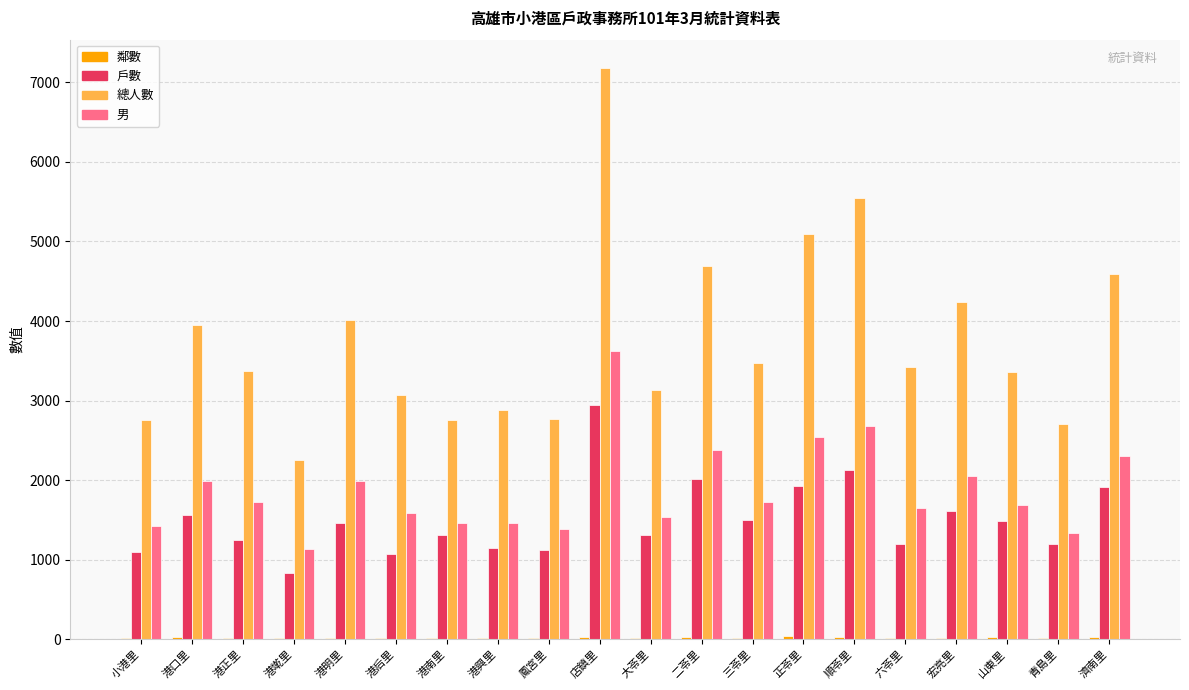

The value of 戶數 at 港后里 is 1069. True or false?

True